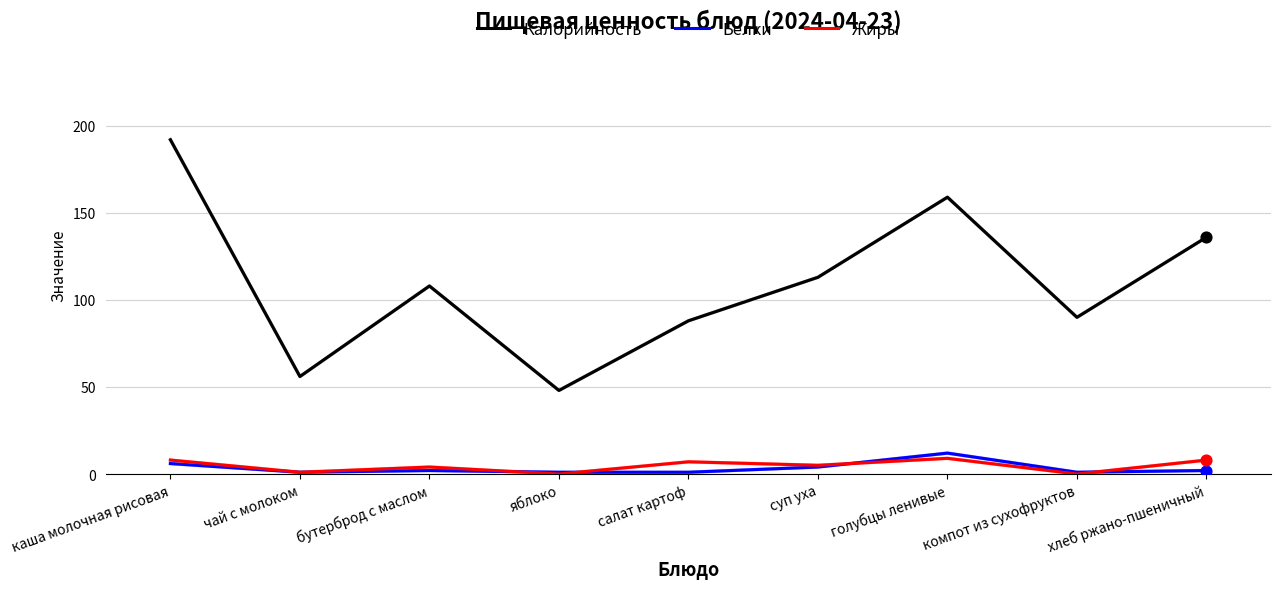

Is the value of Жиры at голубцы ленивые greater than the value of Белки at голубцы ленивые?

No